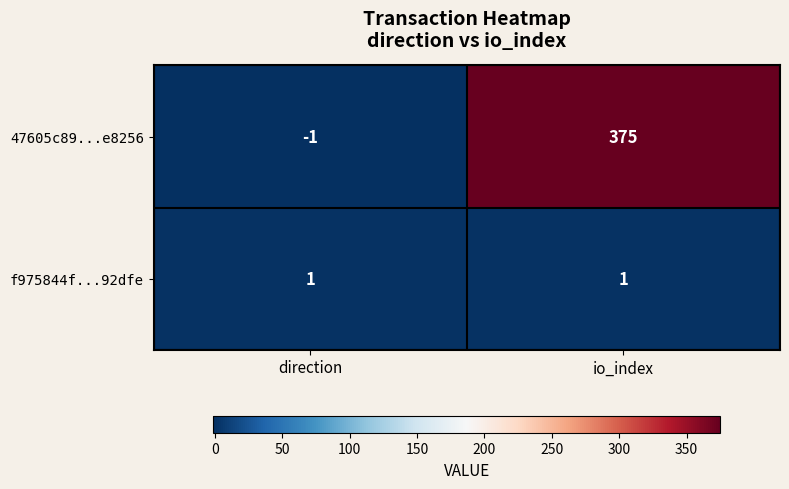

What is the difference between the highest and lowest values at io_index?

374